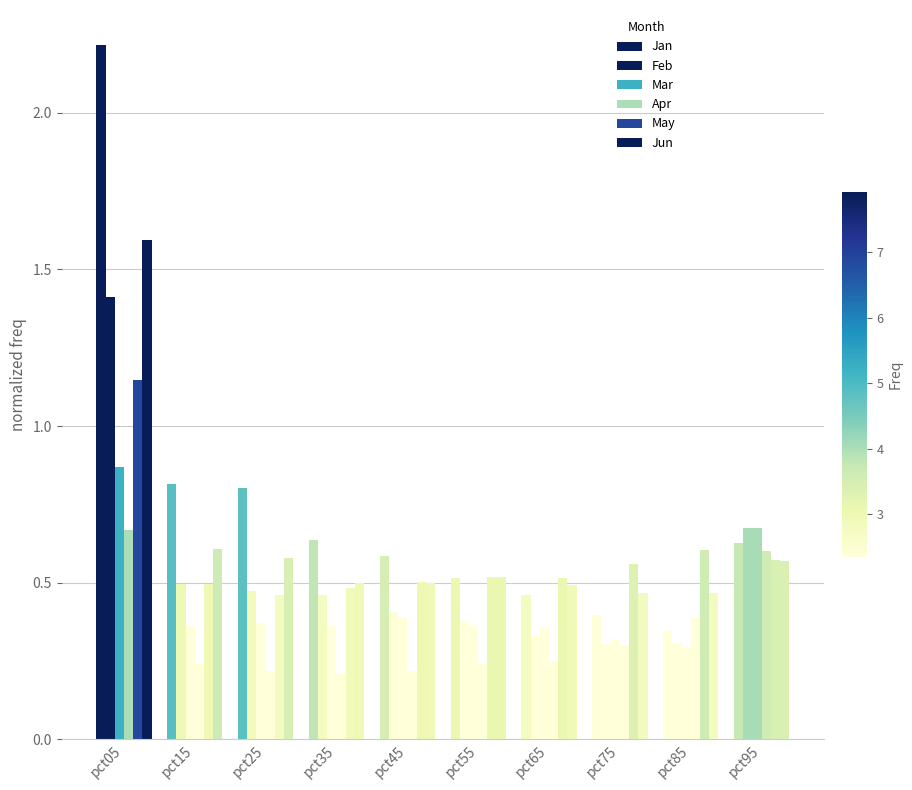

What is the value of the Jun bar at the 5th from the left?

0.5